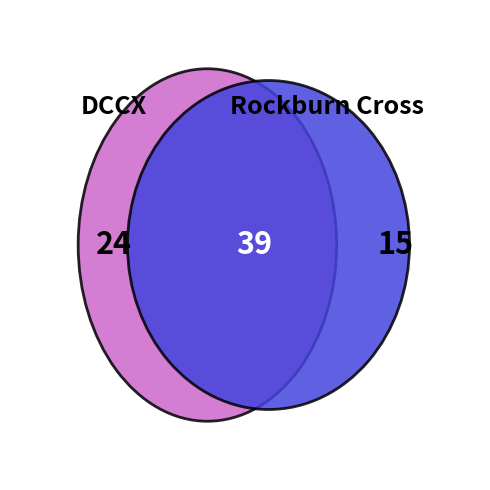

Combined, what portion of the pie is Rockburn Cross and DCCX?

100.0%